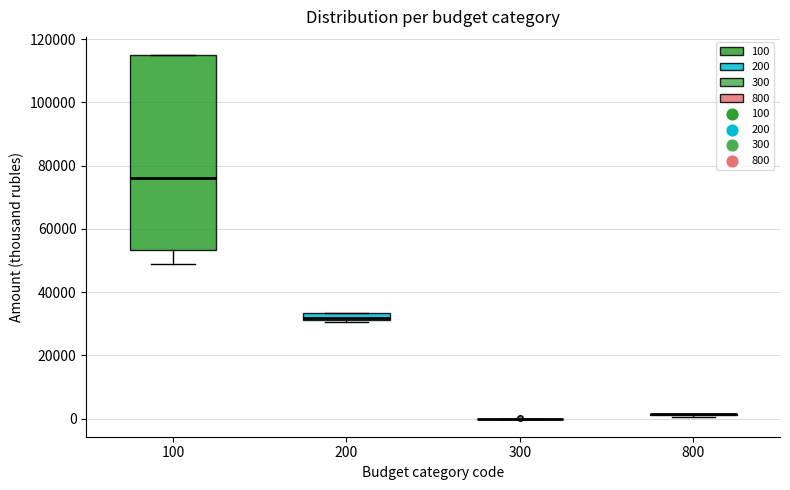

Which box is the tallest, from its lower edge to its upper edge?

100